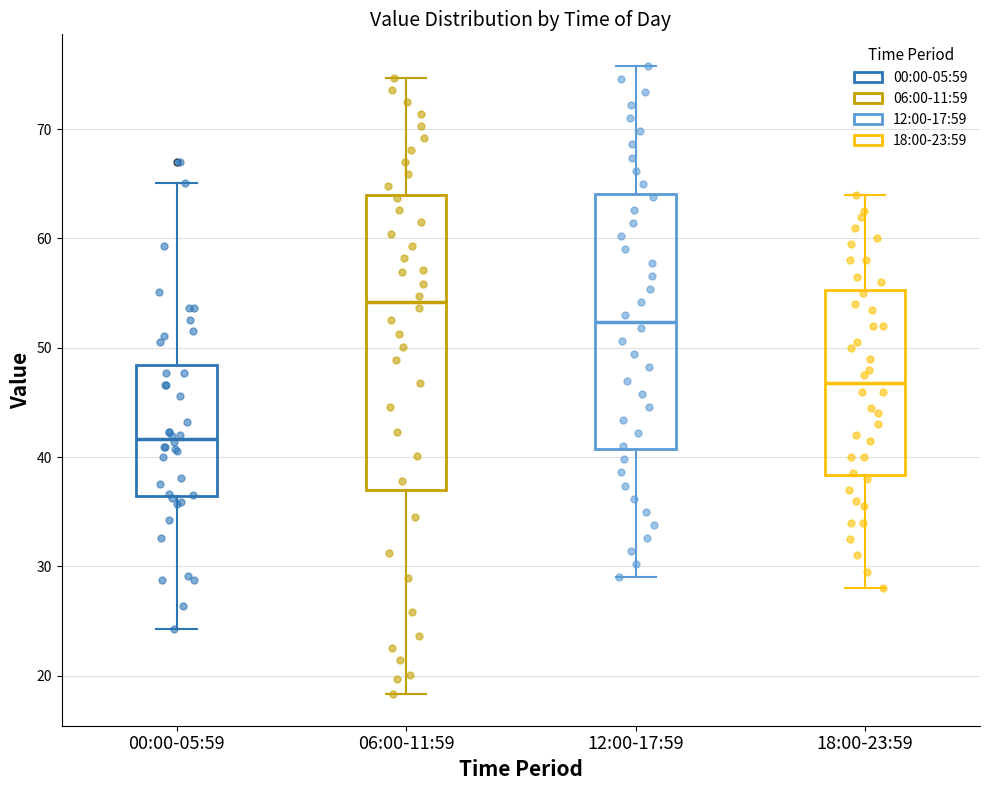

Where is the lower edge of the box for 00:00-05:59 on the y-axis? The values are not printed on the chart, so give them approximately, as read against the axis.

36